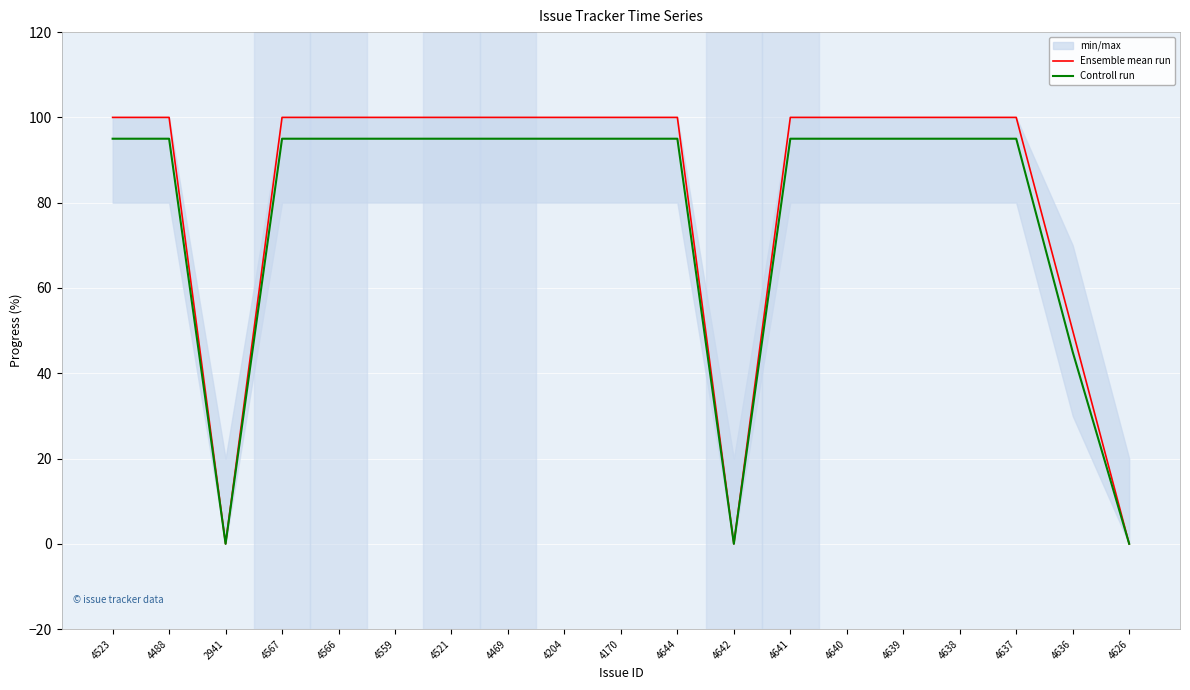

True or false: Controll run has more than 2 interior local peaks.

False